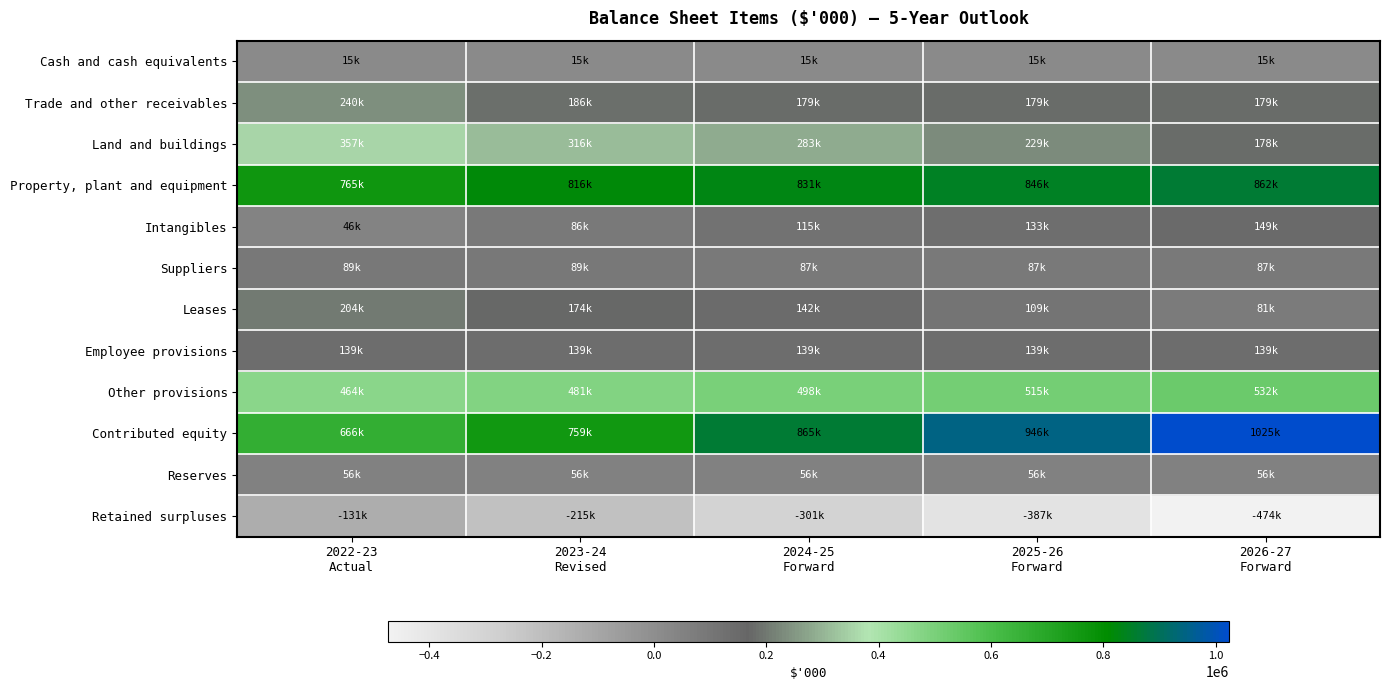

Which series changed the most between 2023-24 Revised and 2026-27 Forward?

Contributed equity